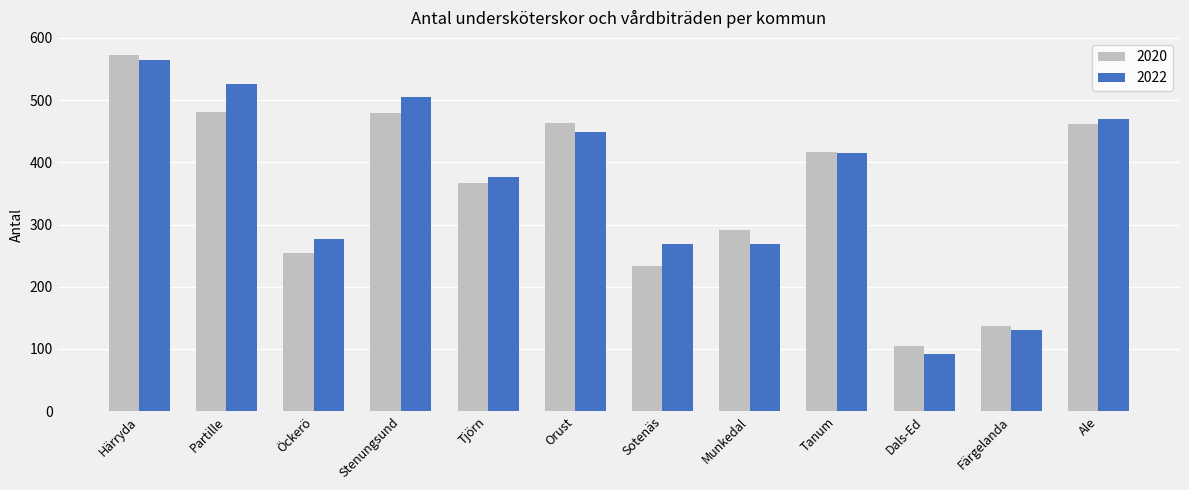

How many series are shown in this chart?

2